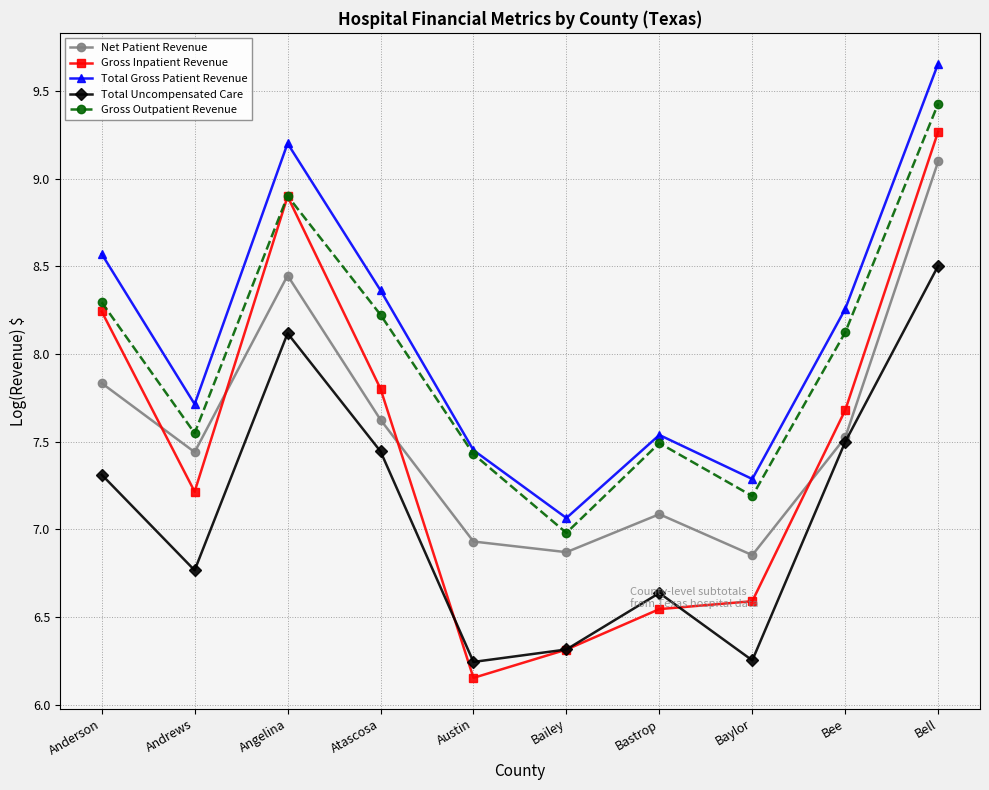

How many times do Net Patient Revenue and Gross Inpatient Revenue cross each other?

4